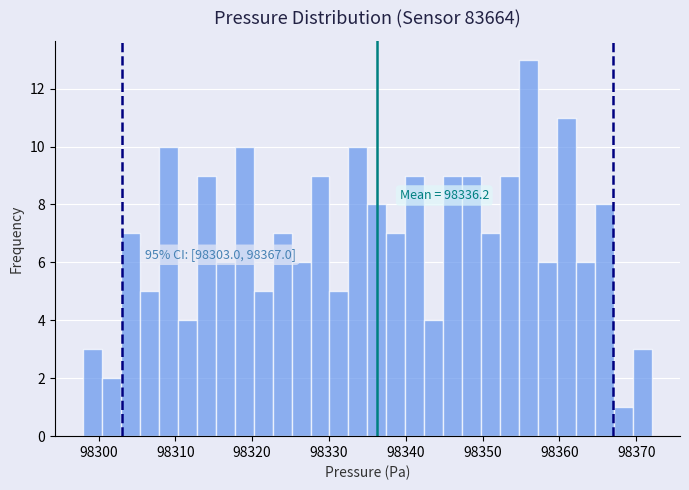

Around what value on the x-axis is the tallest bar? Give the approximate position of its centre, as read against the axis.

98356